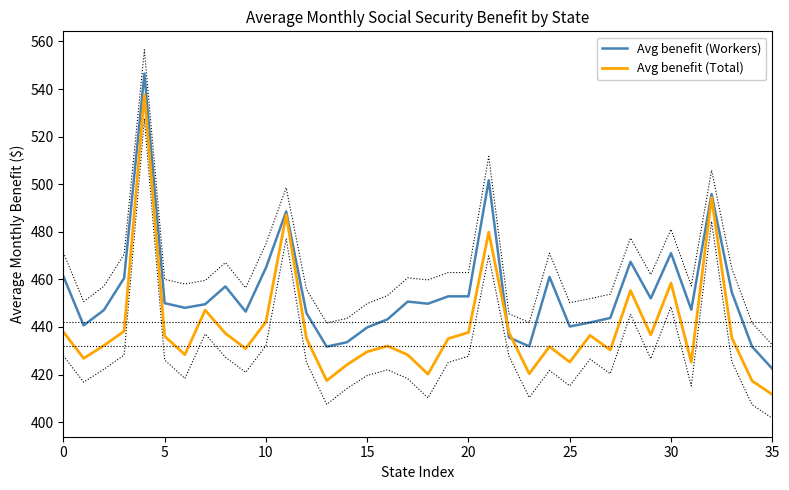

The Avg benefit (Workers) series shows 123.2 at 10. True or false?

False